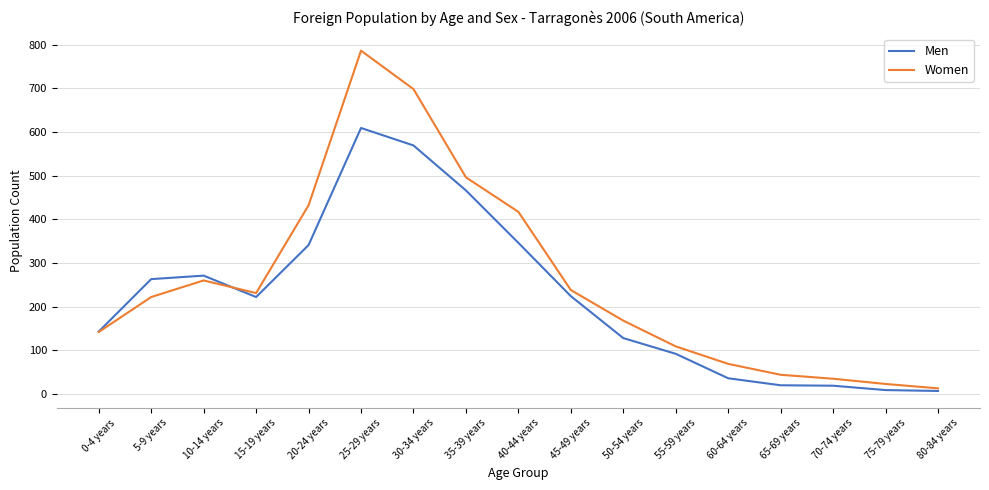

What is the maximum value shown in the chart?

786